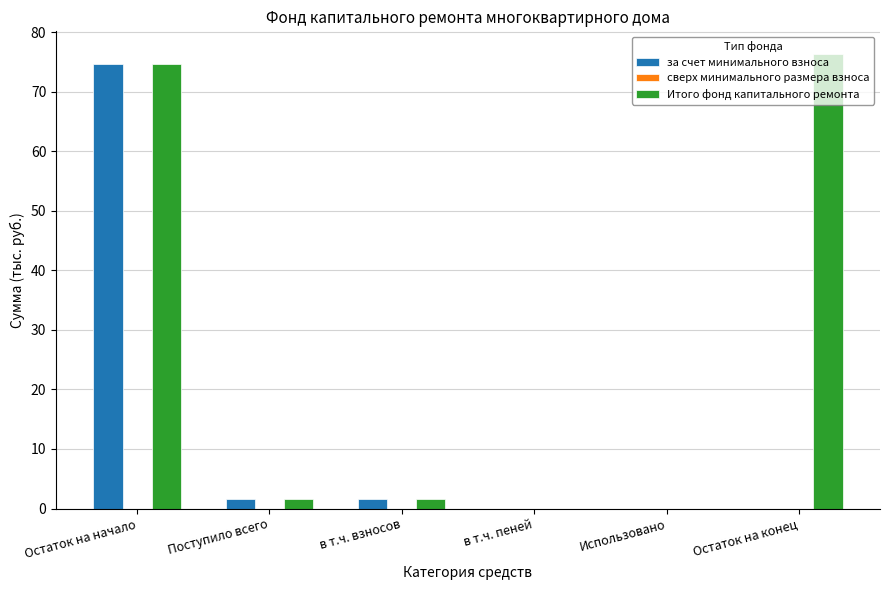

Which category has the highest value across all series?

Остаток на конец